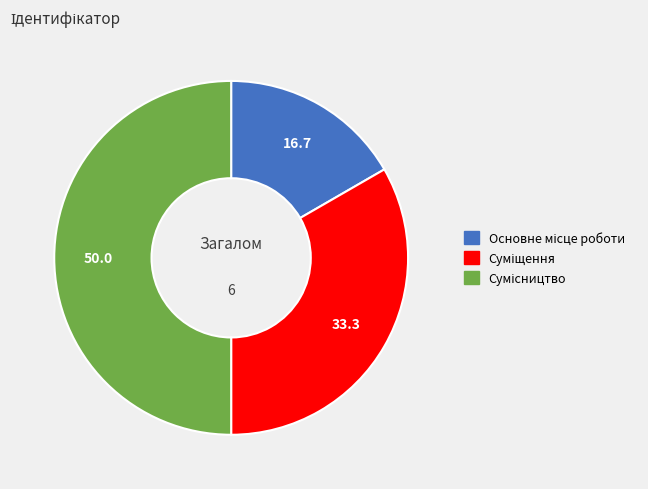

Does Основне місце роботи represent more than half of the total?

No